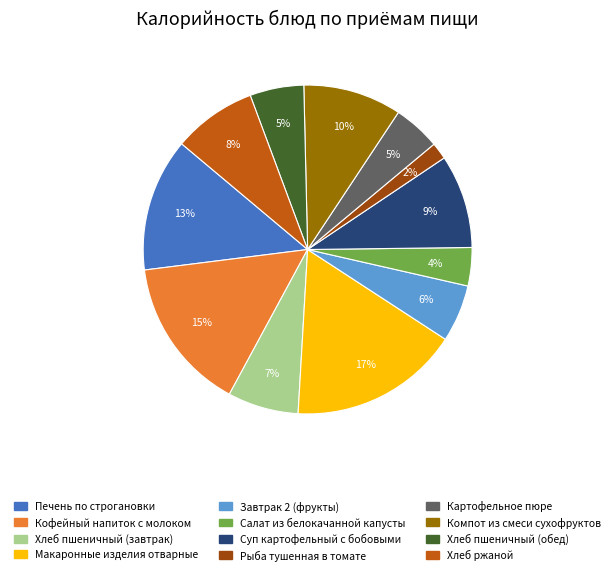

The Завтрак 2 (фрукты) slice represents 6% of the pie. True or false?

True